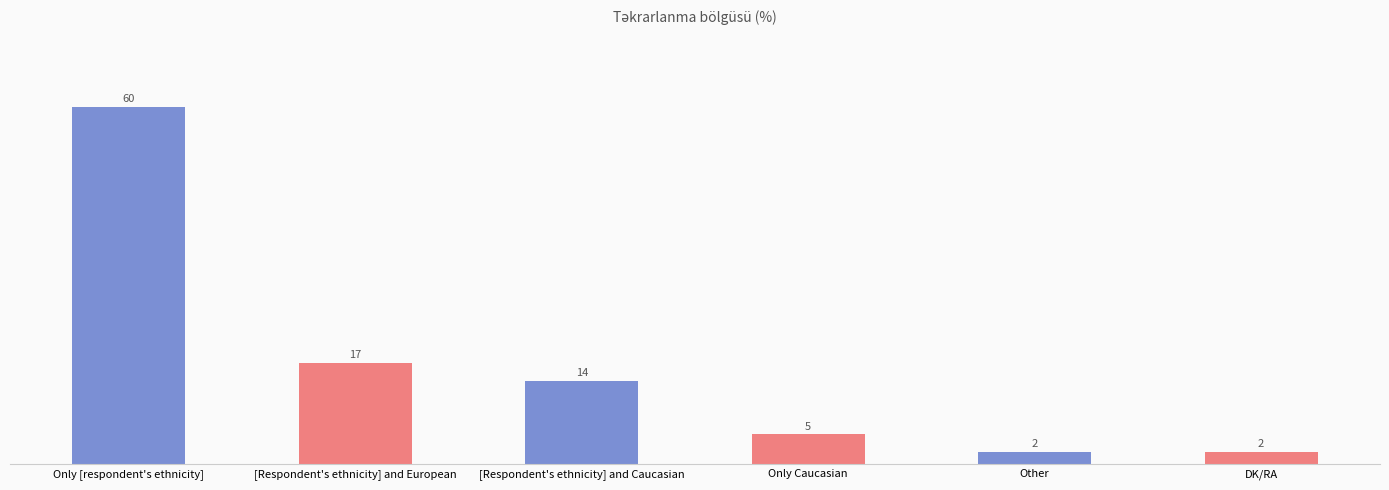

Is it true that the value at Other is 2?

True